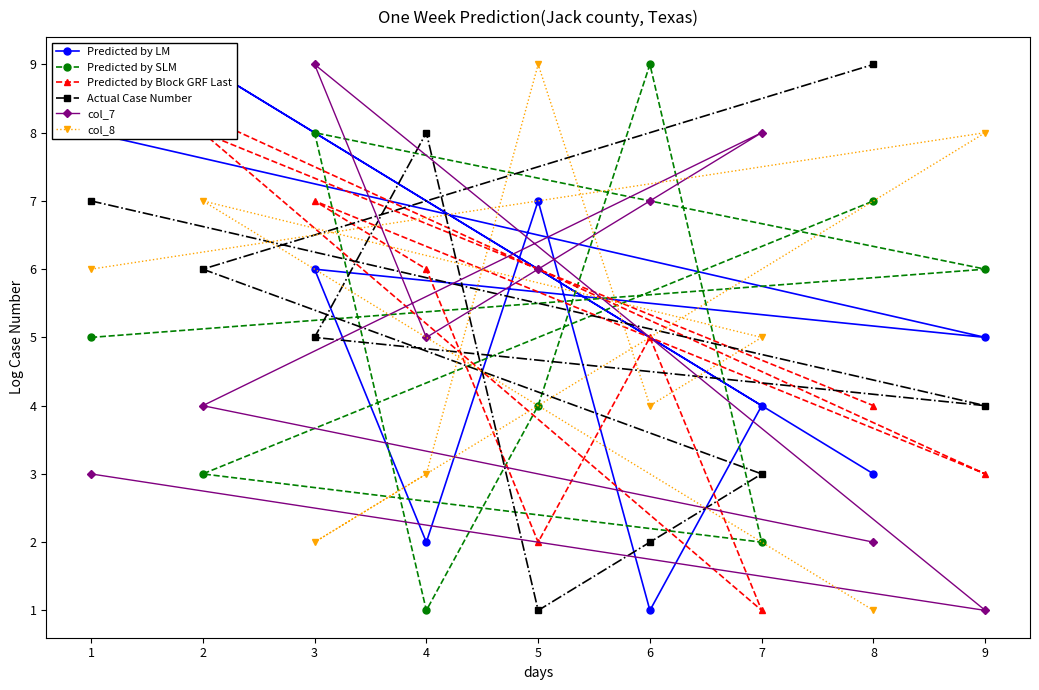

Is it true that Actual Case Number equals 5 at 1?

False